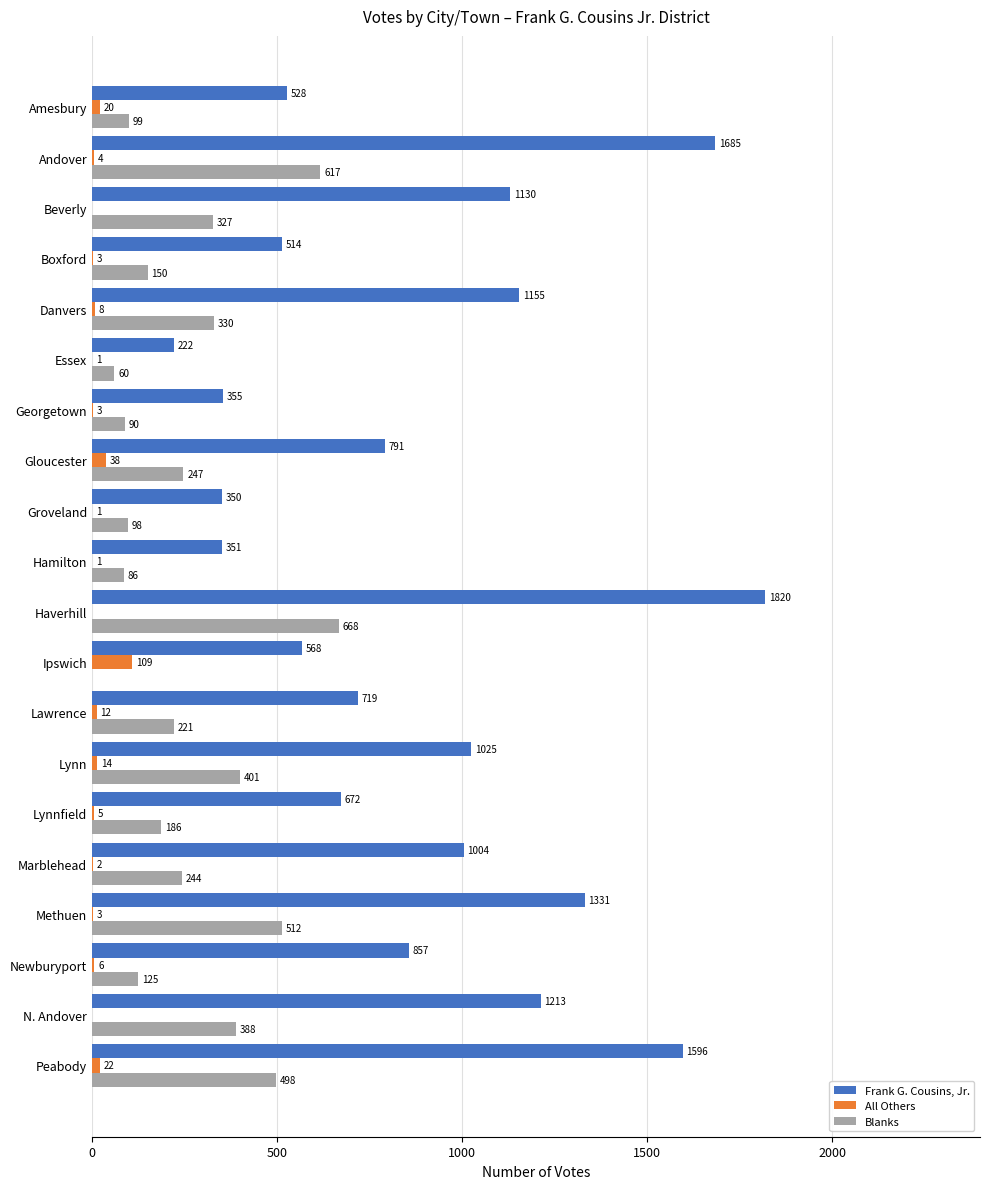

Is the value of Blanks at Newburyport greater than the value of All Others at Essex?

Yes